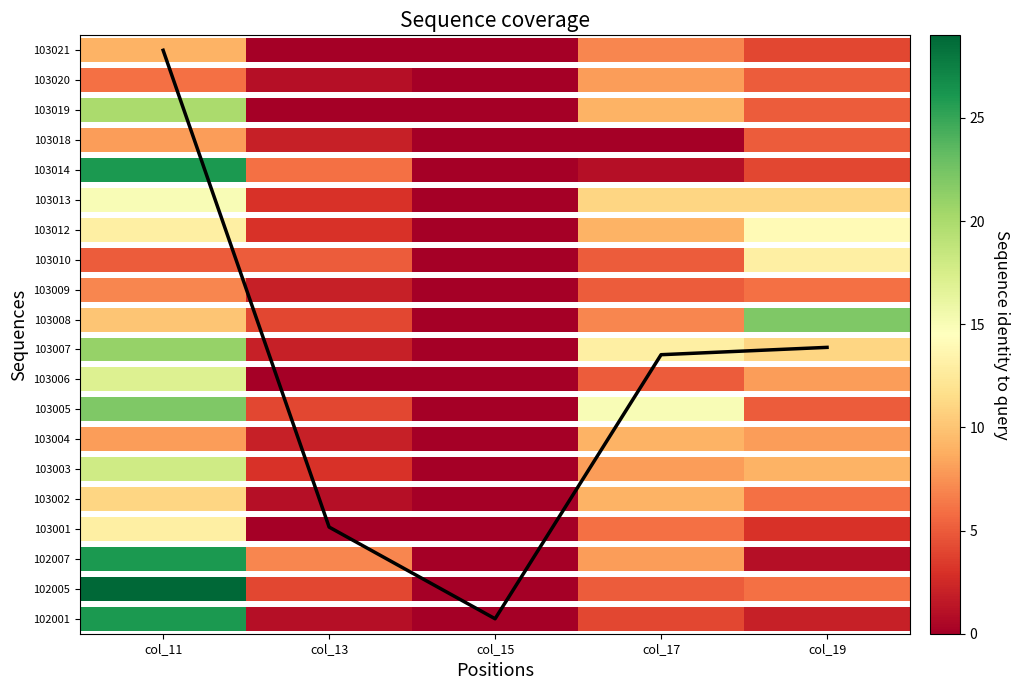

Is it true that the value at col_19 is 3.6?

False